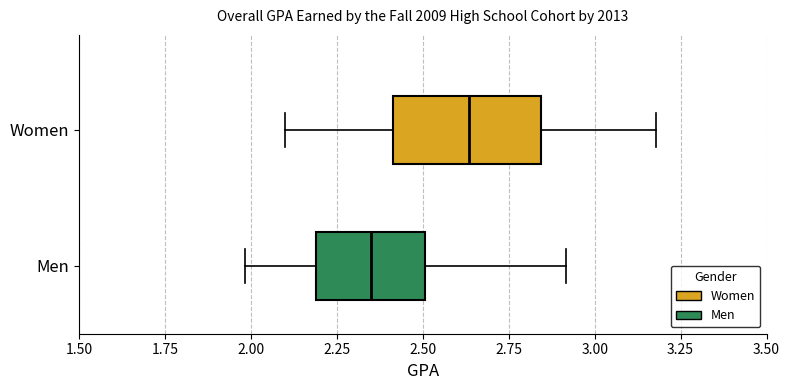

Which box's median line is the furthest to the right?

Women